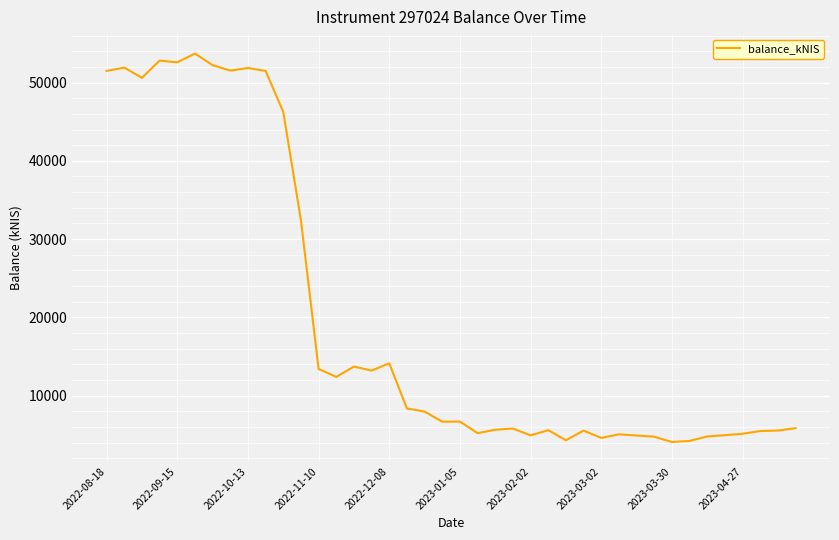

What is the greatest value displayed?

53706.7